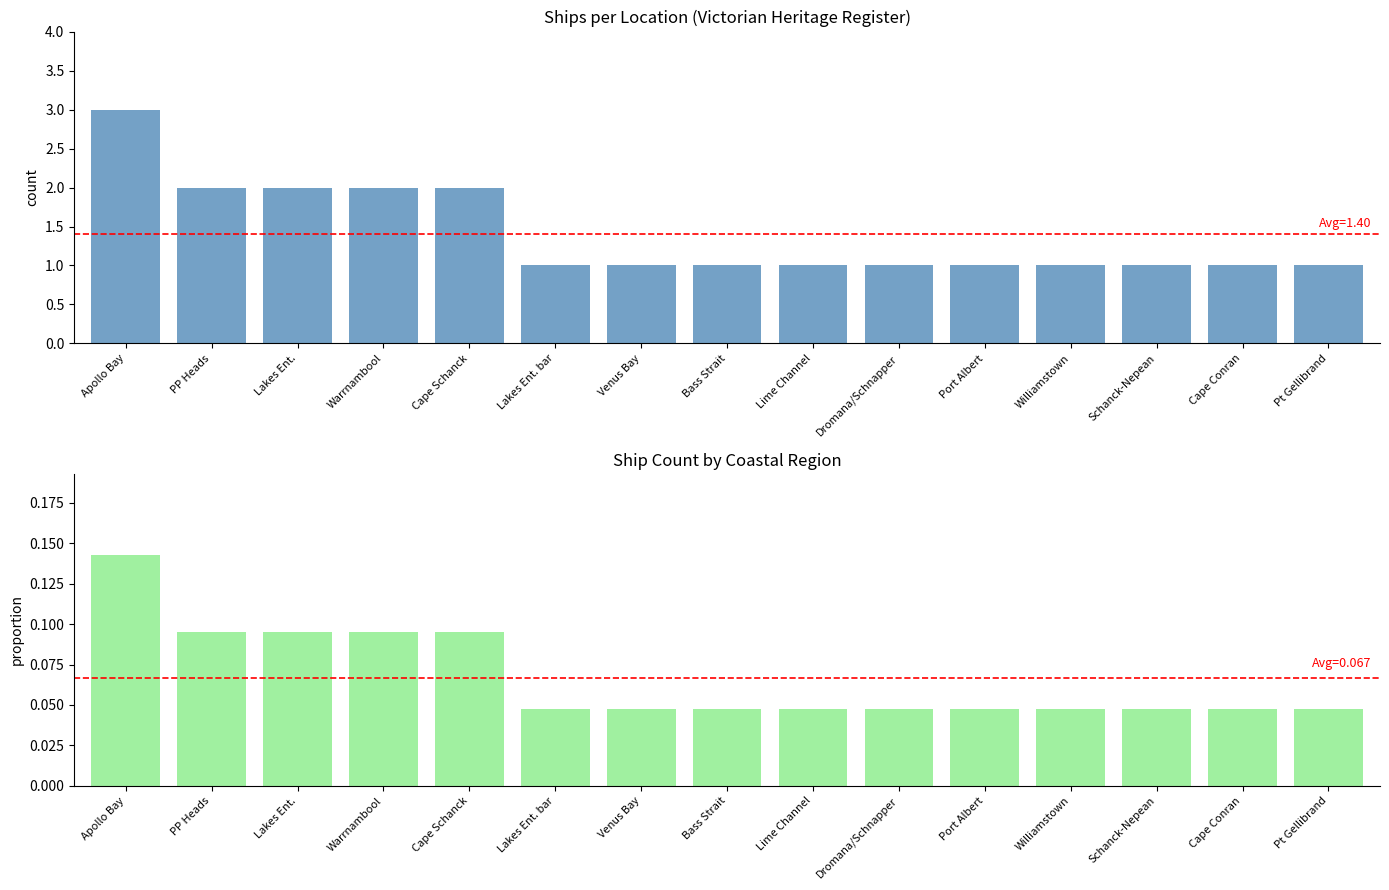

Which series has the largest total across all categories?

Ship Count